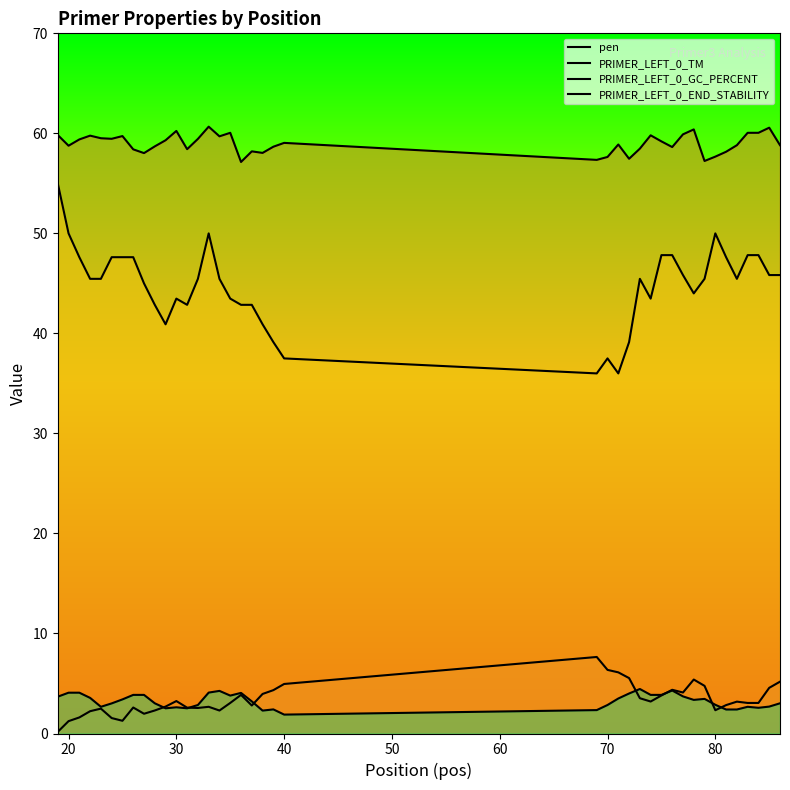

How many lines are shown in the chart?

4